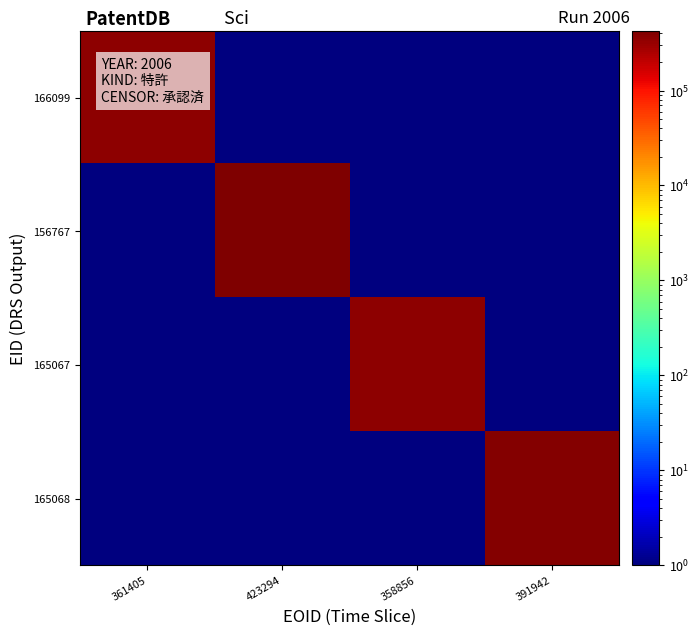

Reading right to left, what are all the values shown in this chart?

166099: 391942=1	358856=1	423294=1	361405=361405
156767: 391942=1	358856=1	423294=423294	361405=1
165067: 391942=1	358856=358856	423294=1	361405=1
165068: 391942=391942	358856=1	423294=1	361405=1